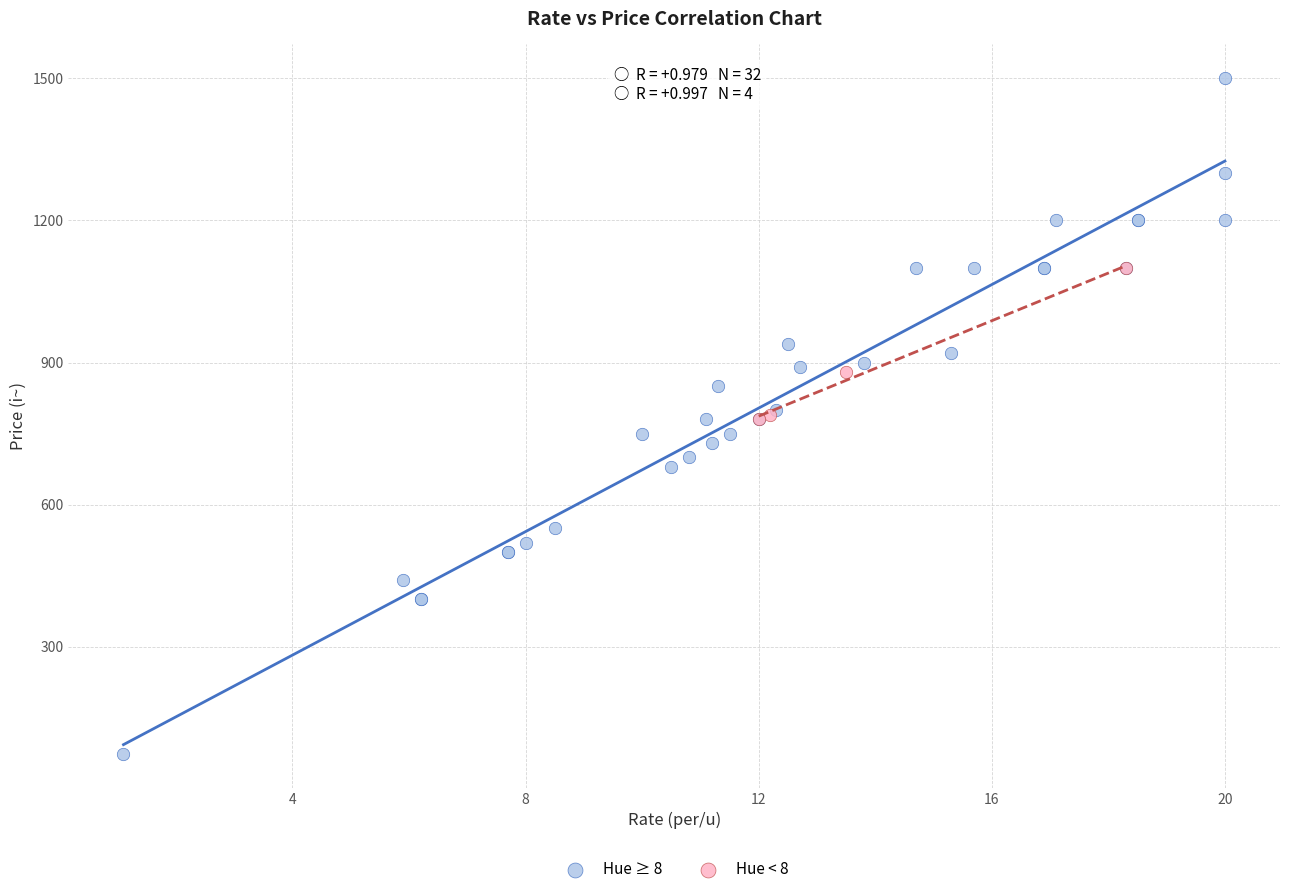

Which series reaches the maximum Y coordinate?

Hue ≥ 8